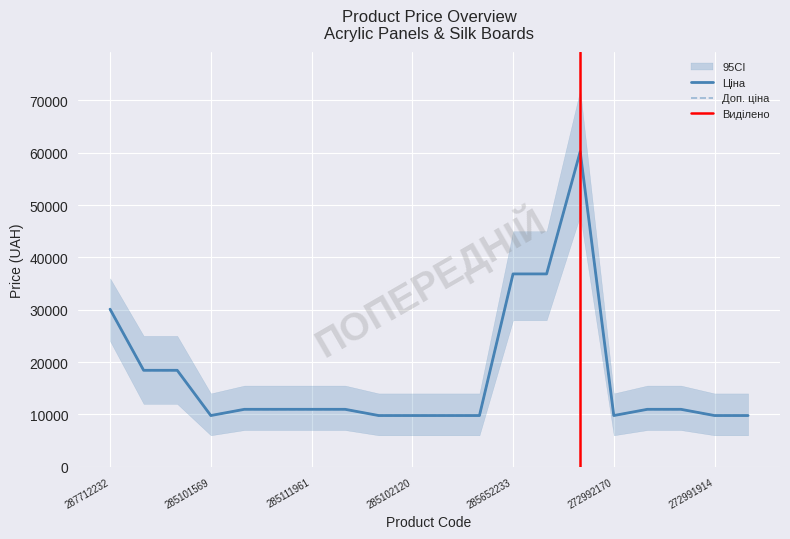

What is the label of the 17th point from the right?

285101569